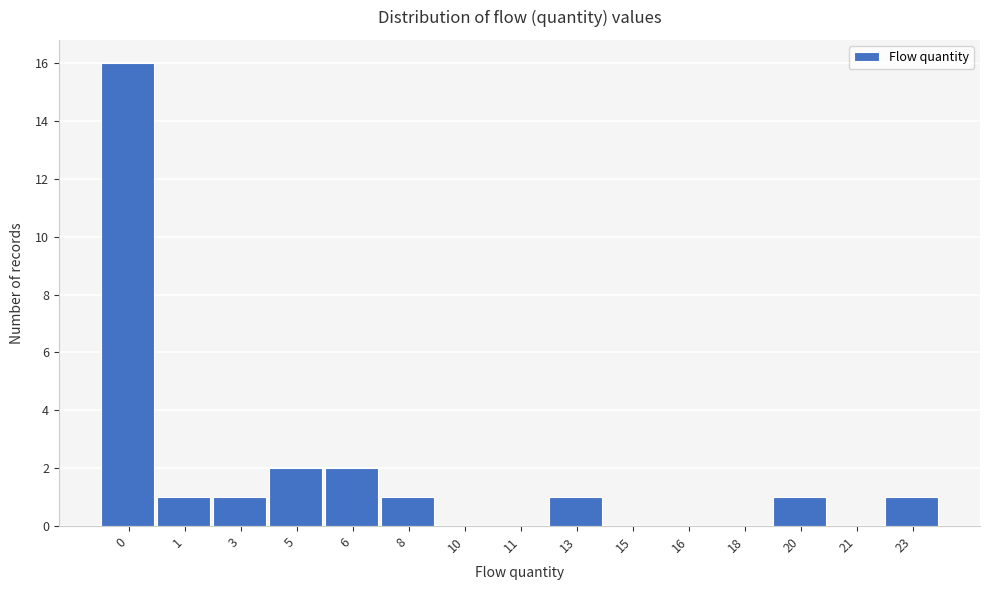

Reading left to right, extract all data points from this chart.

0=16	1=1	3=1	5=2	6=2	8=1	10=0	11=0	13=1	15=0	16=0	18=0	20=1	21=0	23=1